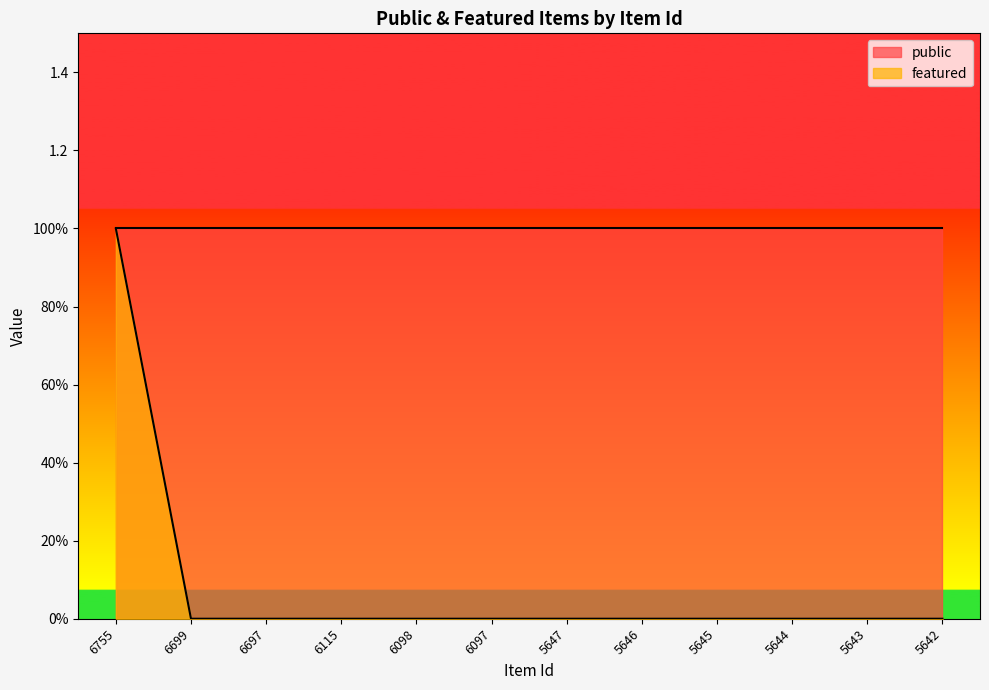

Is it true that the value at 6697 is 0?

True